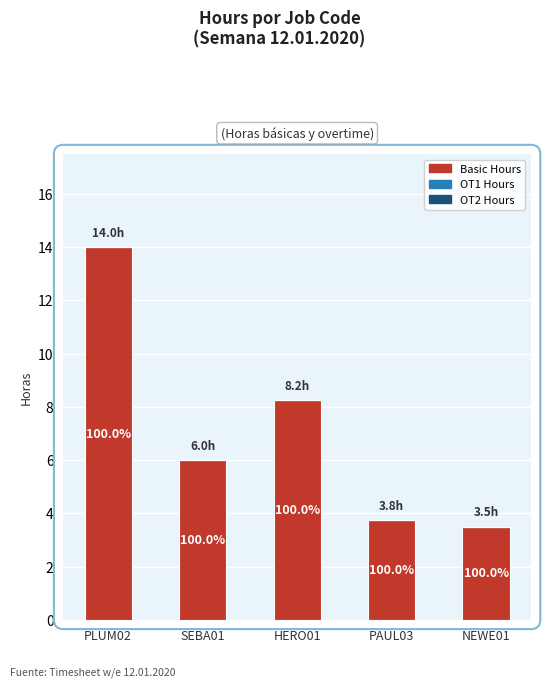

How many bars are there in total?

5